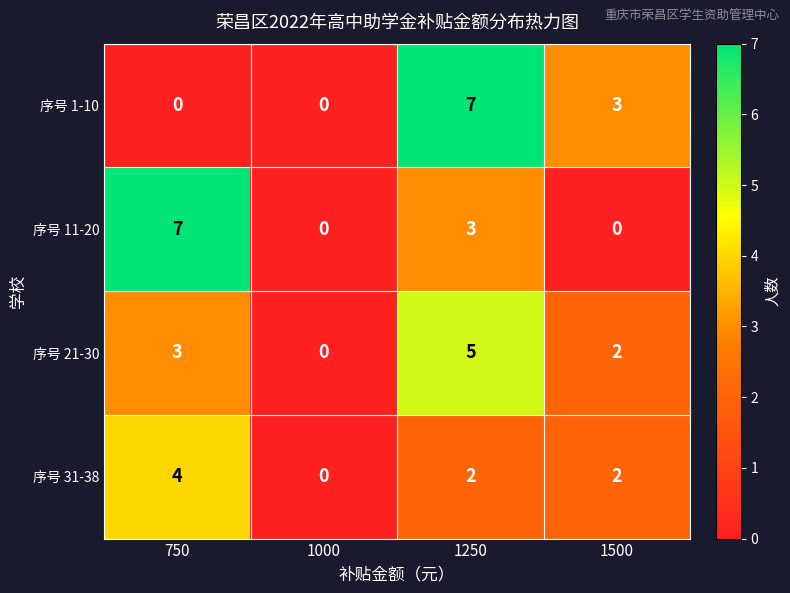

Read the 序号 21-30 value at 1250.

5